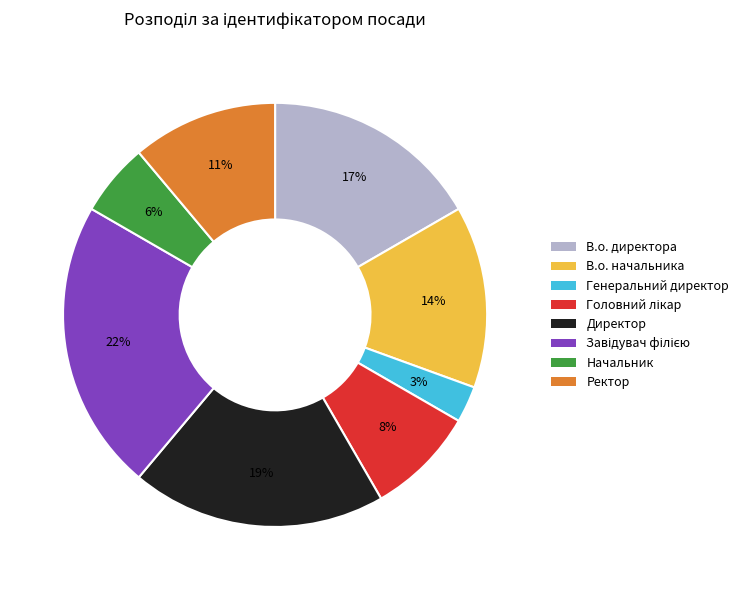

To the nearest percent, what is the average slice percentage?

12%